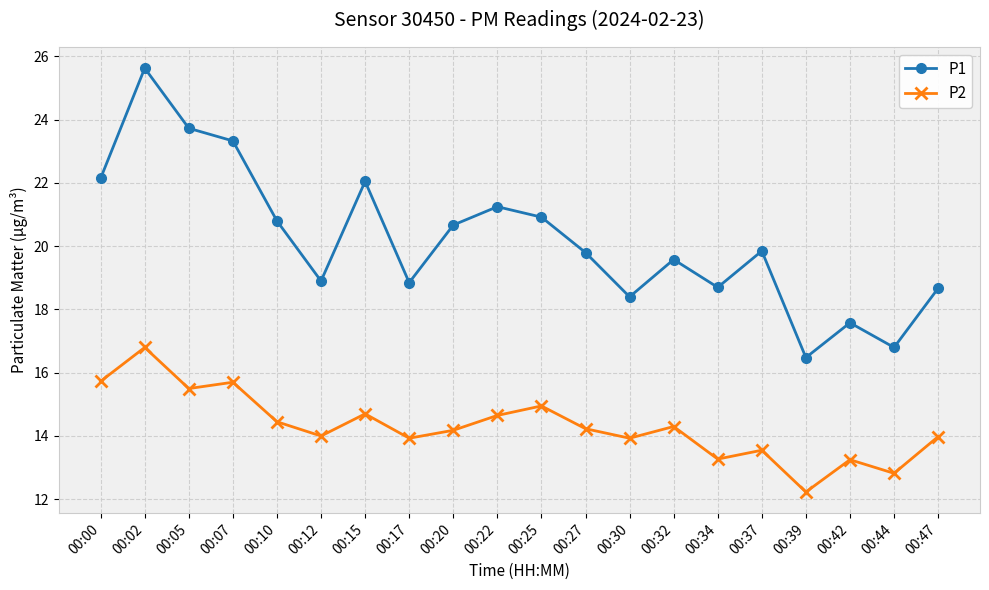

How many interior local peaks does the P2 series have?

7